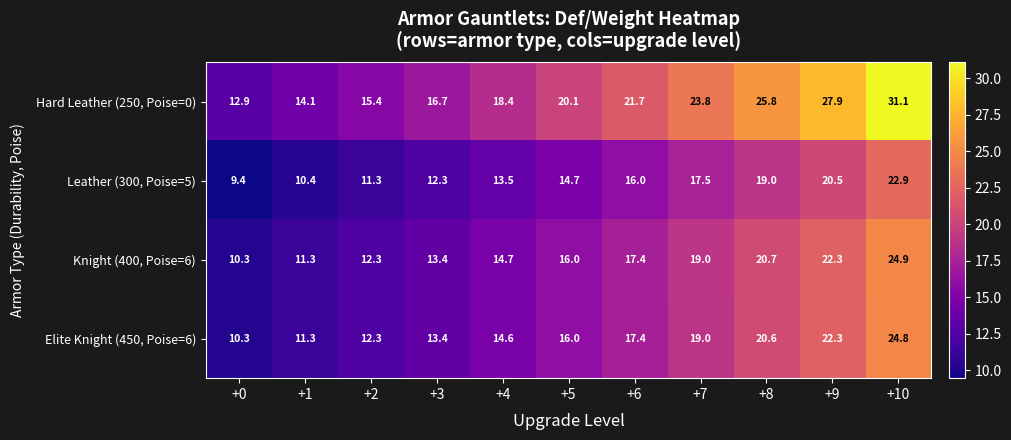

How many distinct data groups are displayed?

4